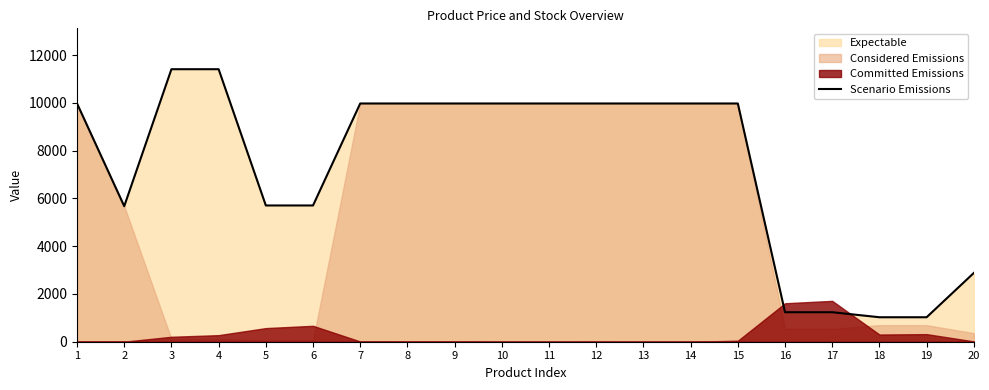

The chart shows a value of 1024.6 at 18. True or false?

True